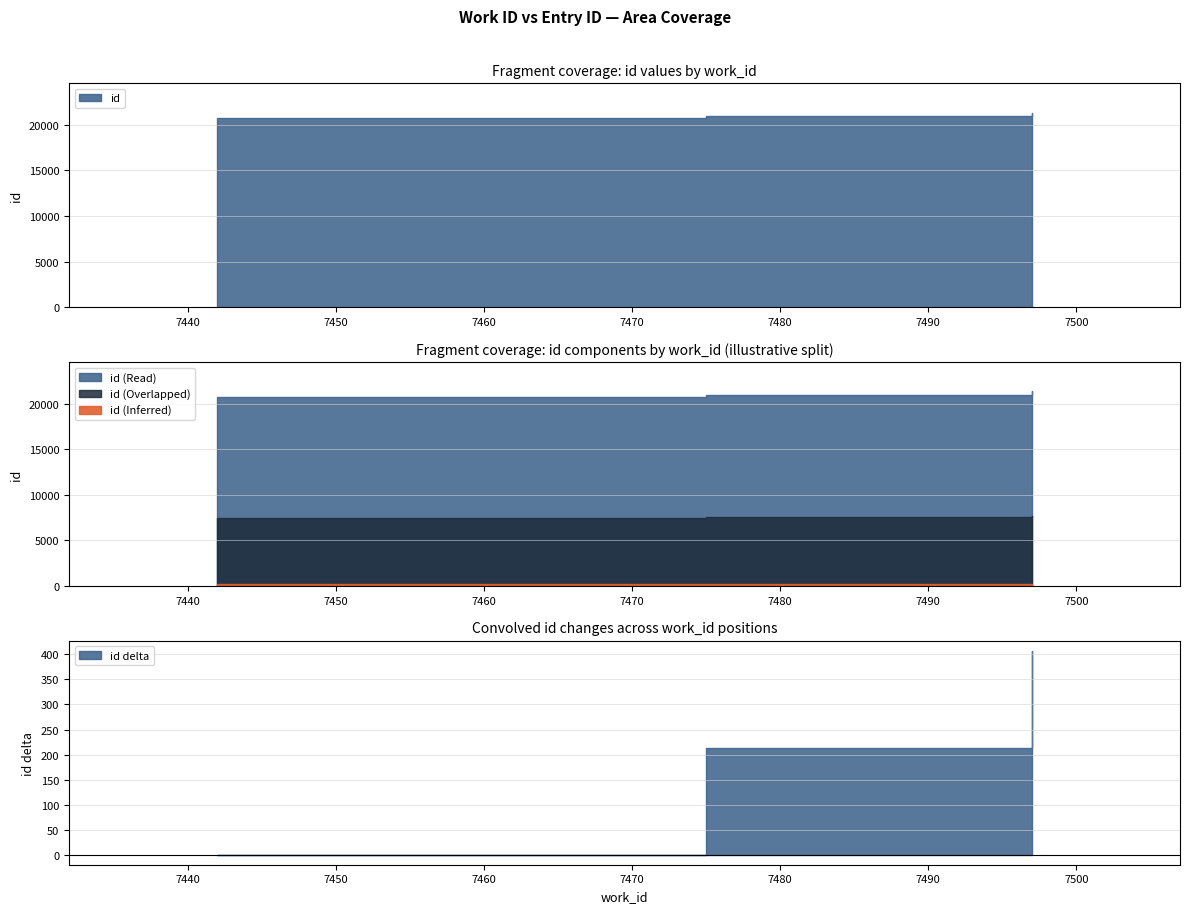

Where does the data first go above 20942?

7497